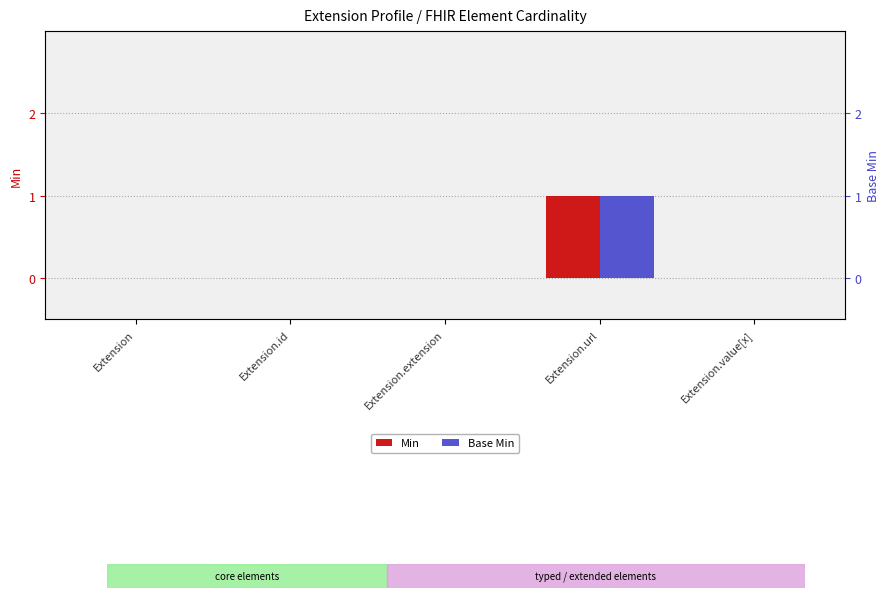

What is the label of the 5th bar from the right?

Extension